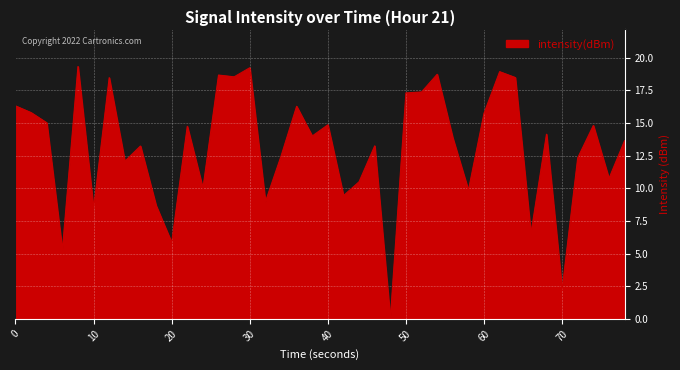

What is the greatest value displayed?

19.3